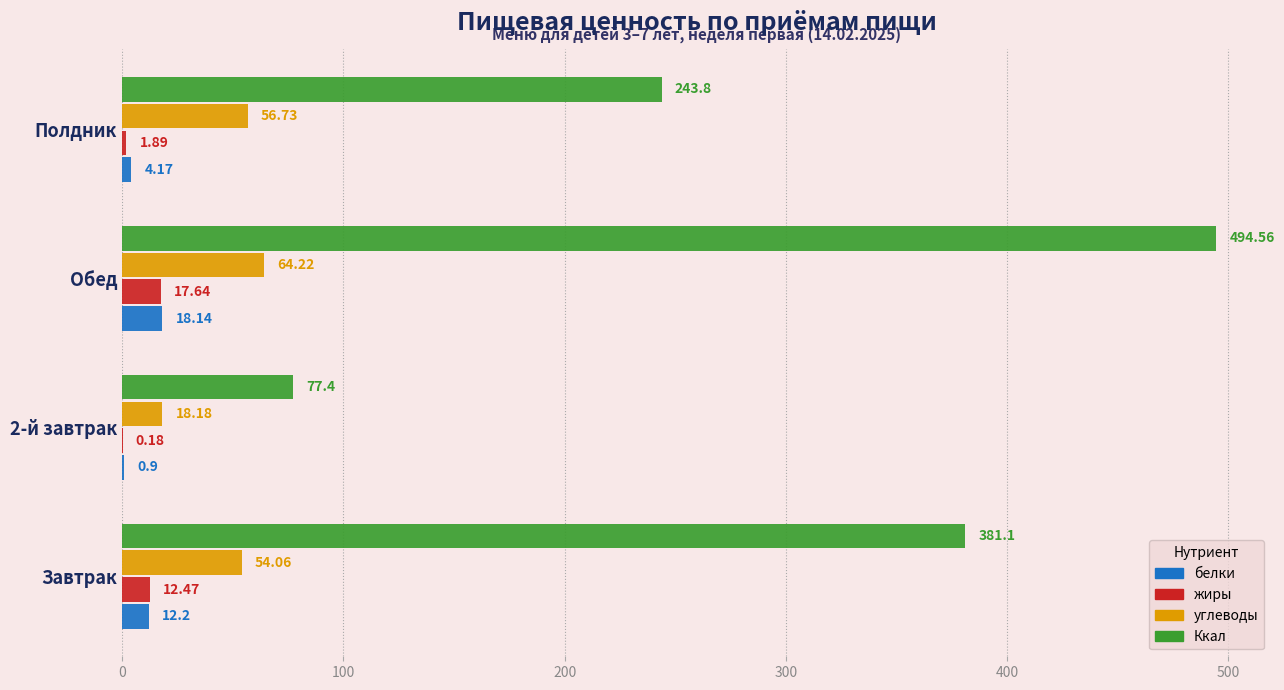

Between Завтрак and Обед, which series saw the biggest shift?

Ккал